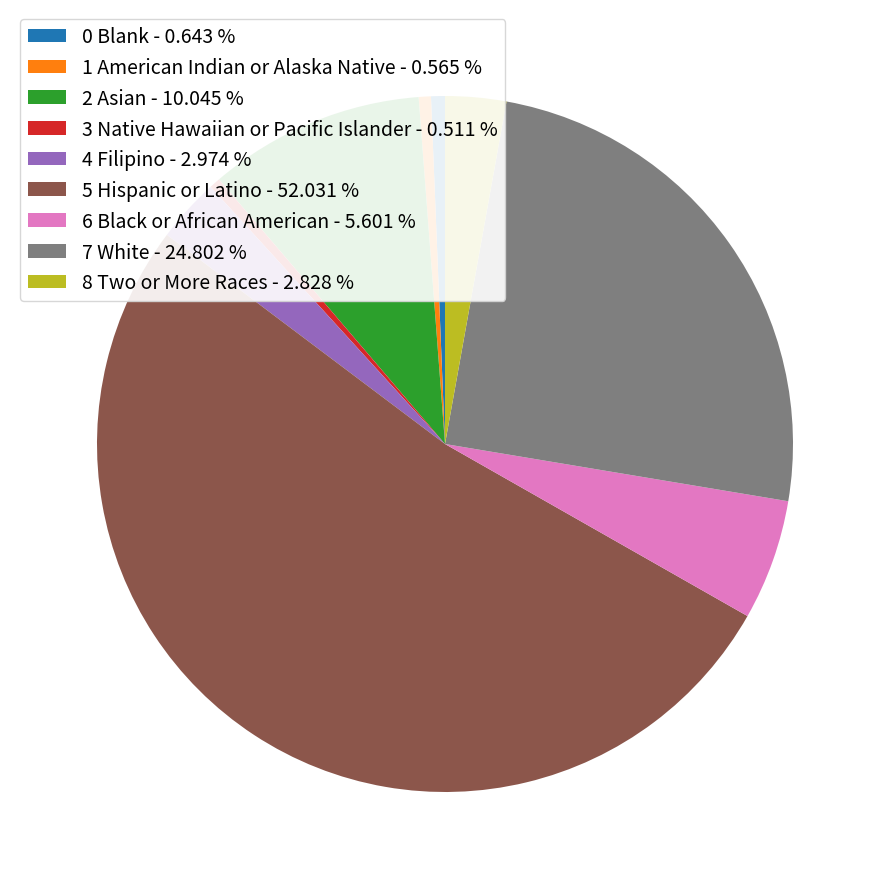

What is the largest slice in the pie chart?

5 Hispanic or Latino